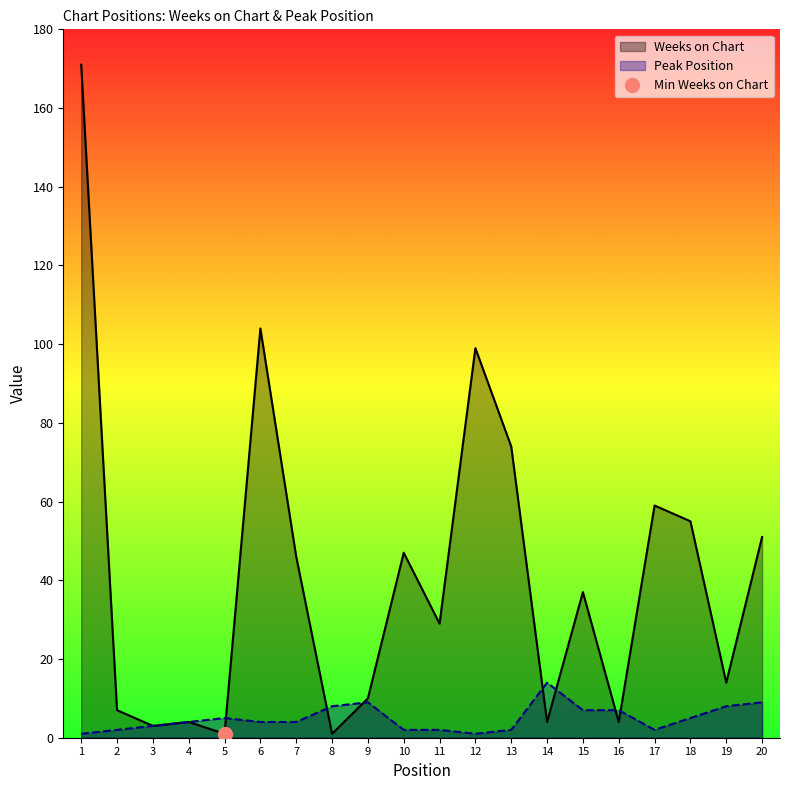

What is the value of the Weeks on Chart point at the 18th from the left?

55